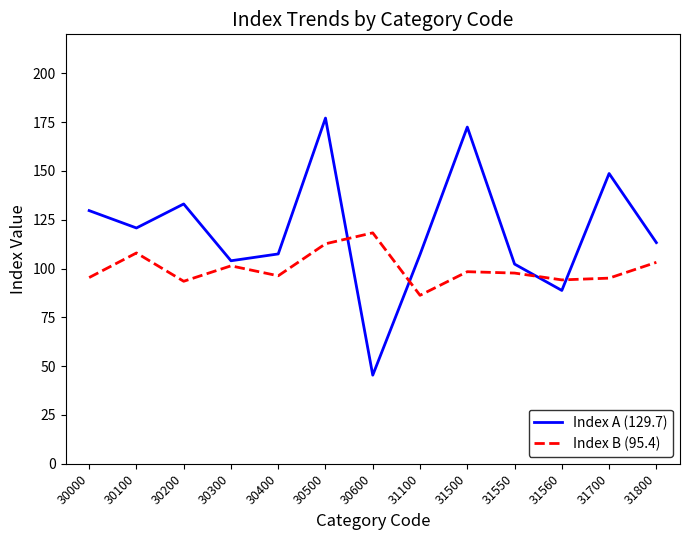

Which series has the largest total across all categories?

Index A (129.7)